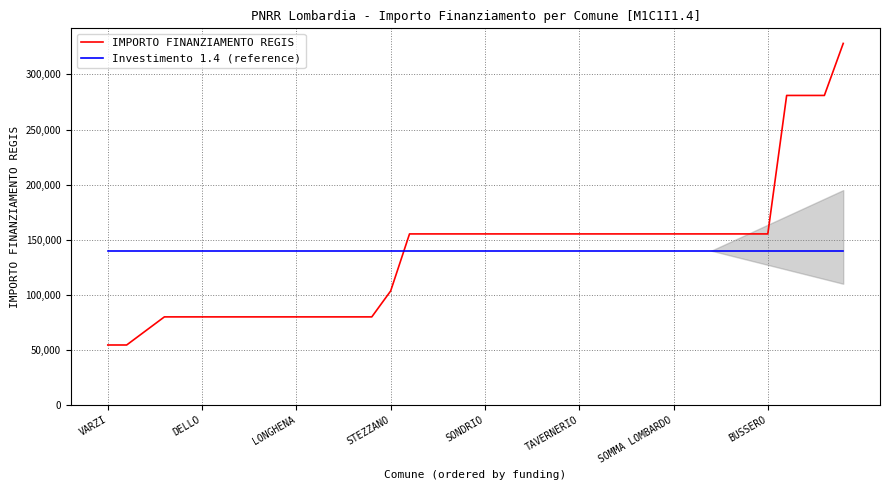

True or false: Investimento 1.4 (reference) has more than 2 points higher than both neighbors.

False